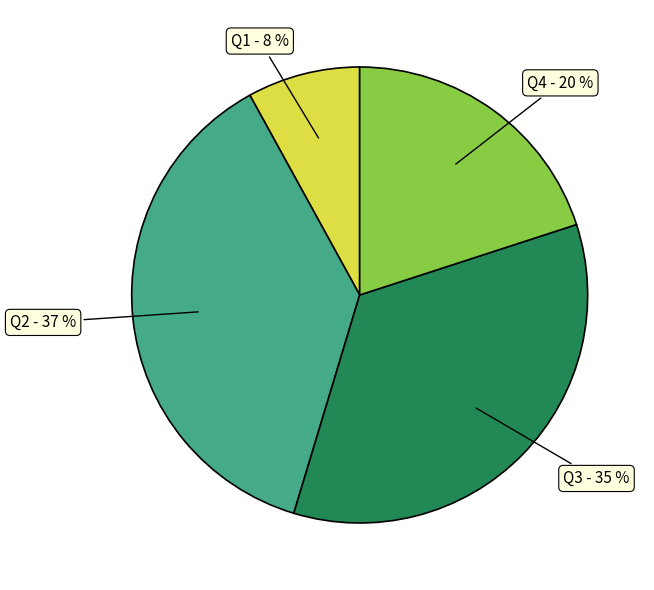

To the nearest percent, what portion does Q1 represent?

8%